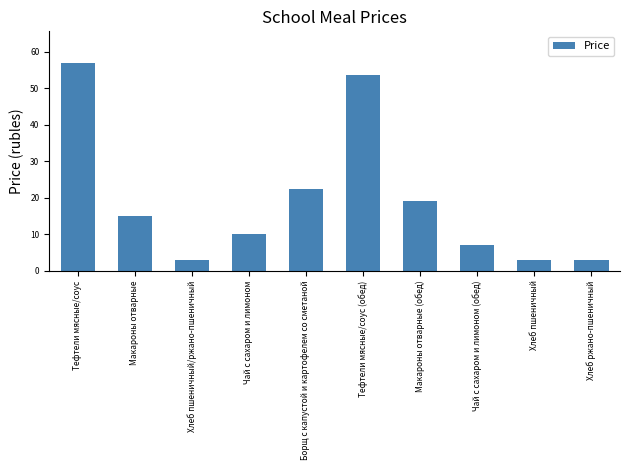

Reading left to right, list all the values displayed in this chart.

57.0	15.0	3.0	10.0	22.3	53.7	19.0	7.0	3.0	3.0